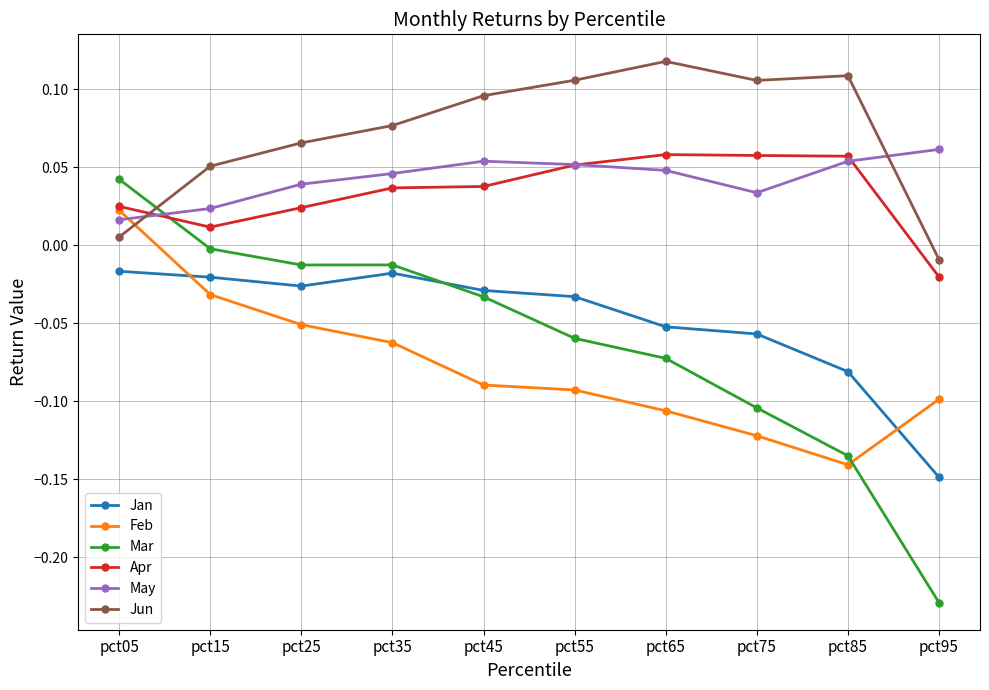

Which series changed the most between pct15 and pct75?

Mar